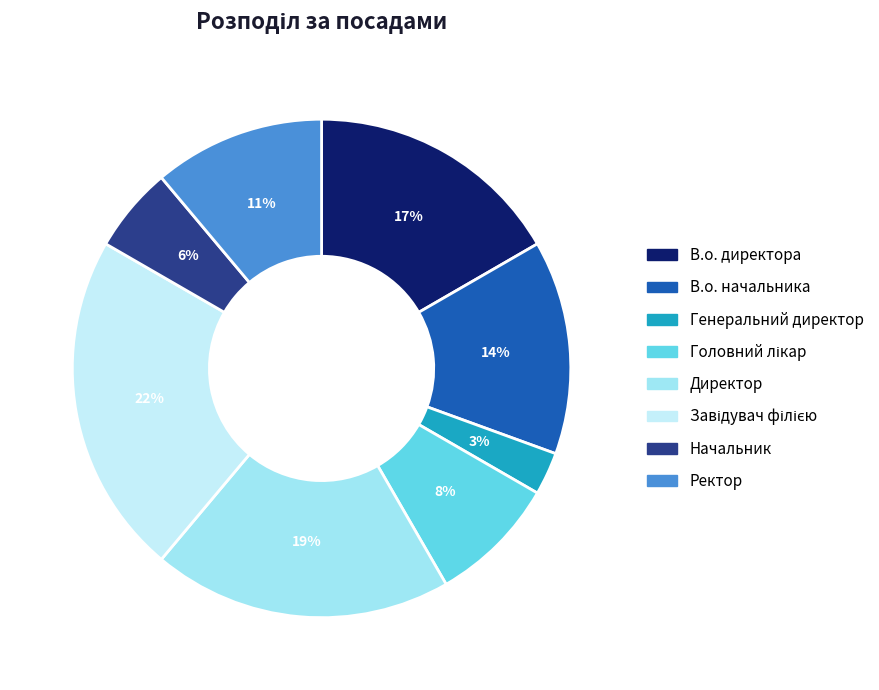

To the nearest percent, what percentage of the pie is Завідувач філією?

22%